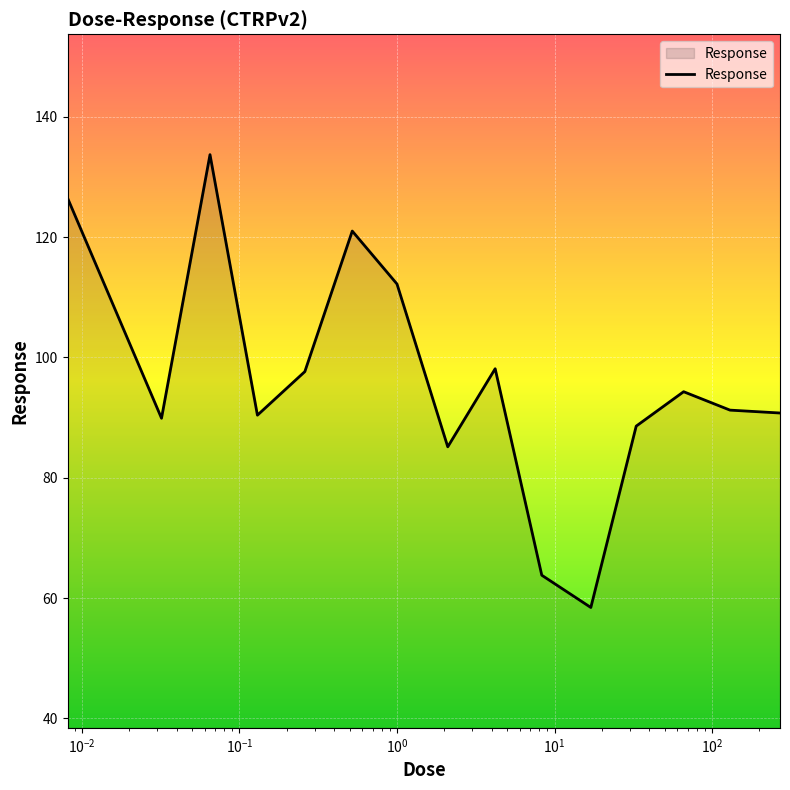

What is the difference between the maximum and minimum values?

75.3